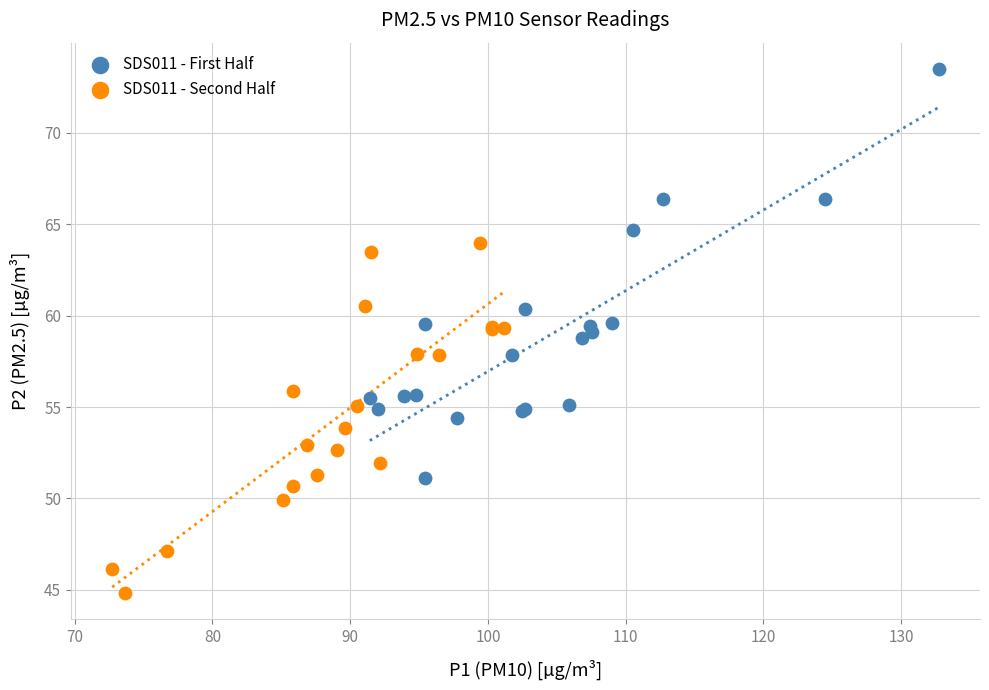

Which series has the widest spread of Y values?

SDS011 - First Half